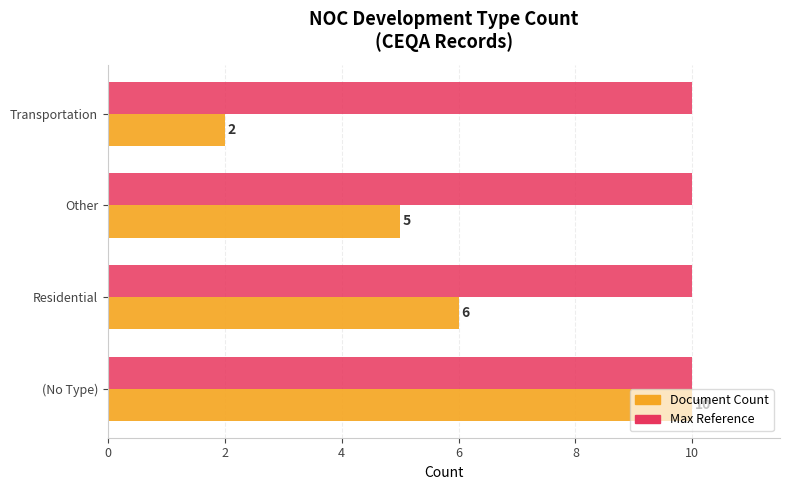

What is the difference between the highest and lowest values at Transportation?

8